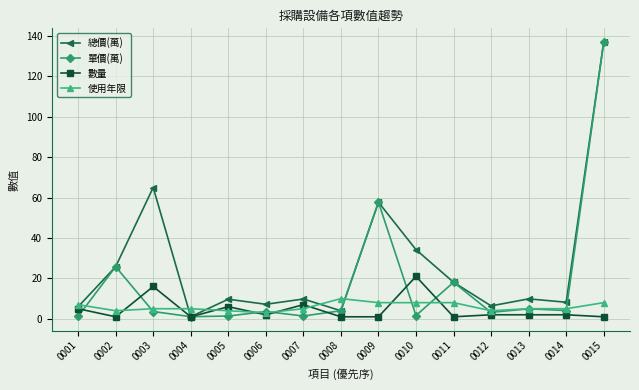

True or false: 數量 has a value of 1.0 at 0004.

True